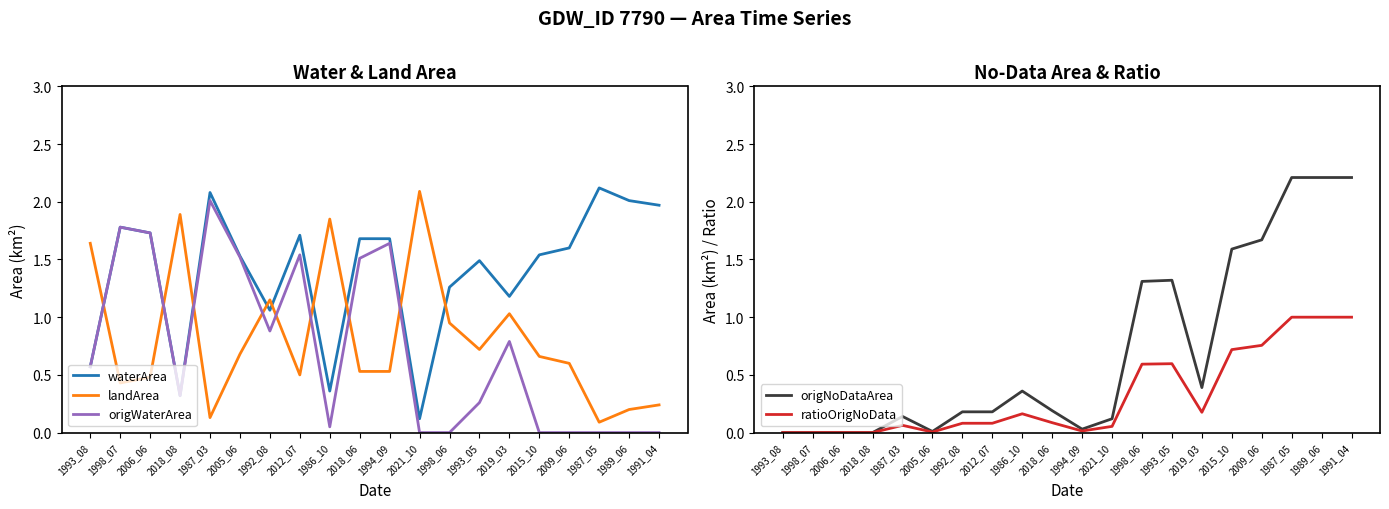

Between 2009_06 and 2021_10, which is larger?

2009_06